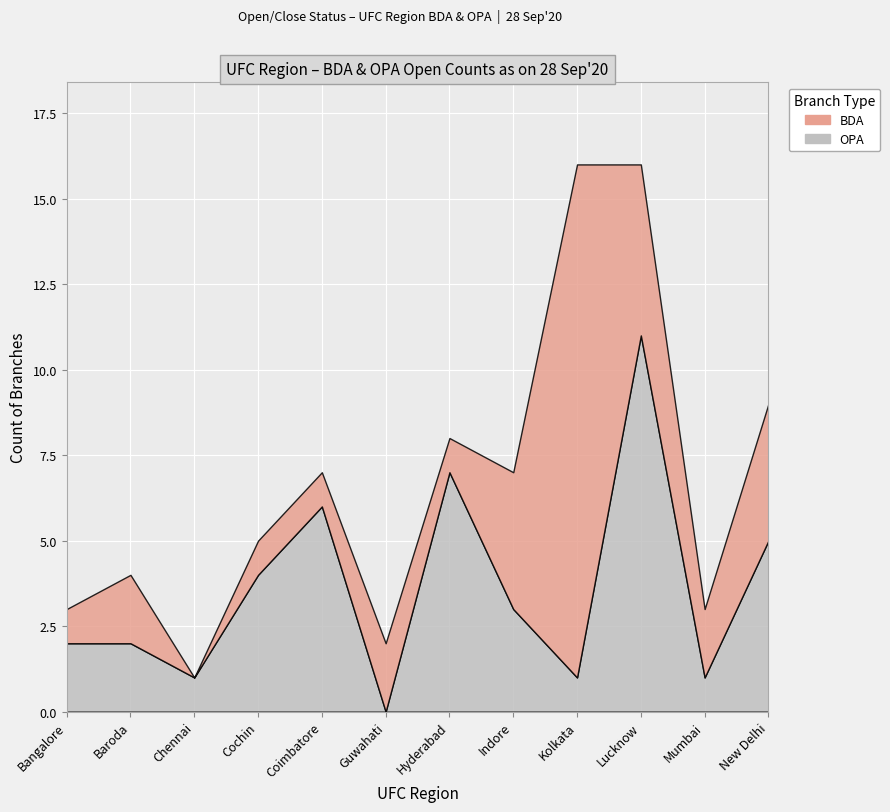

How many distinct data groups are displayed?

2